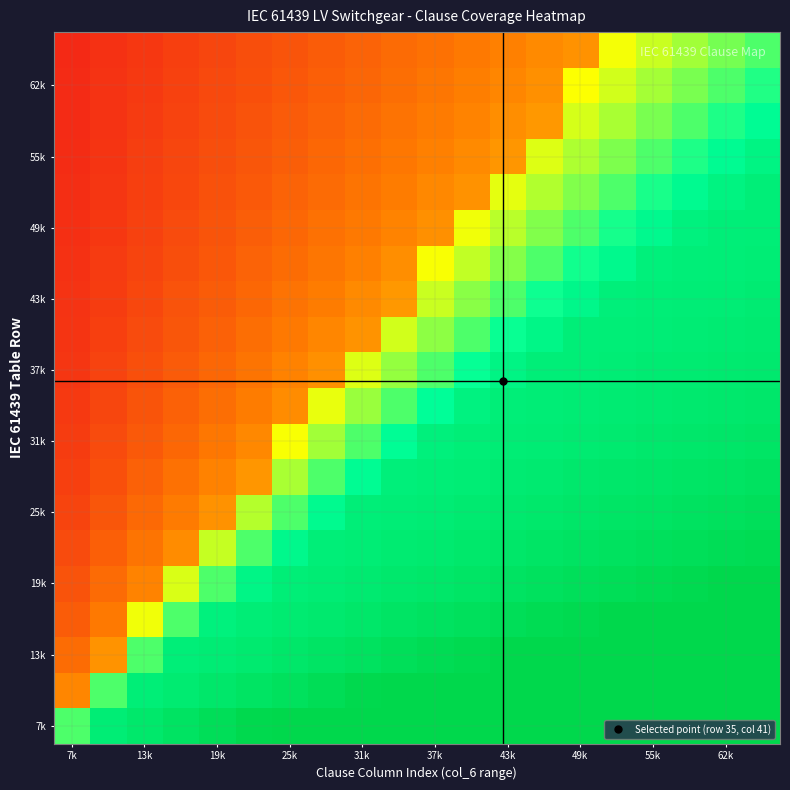

At how many categories does at least one series exceed 0?

20